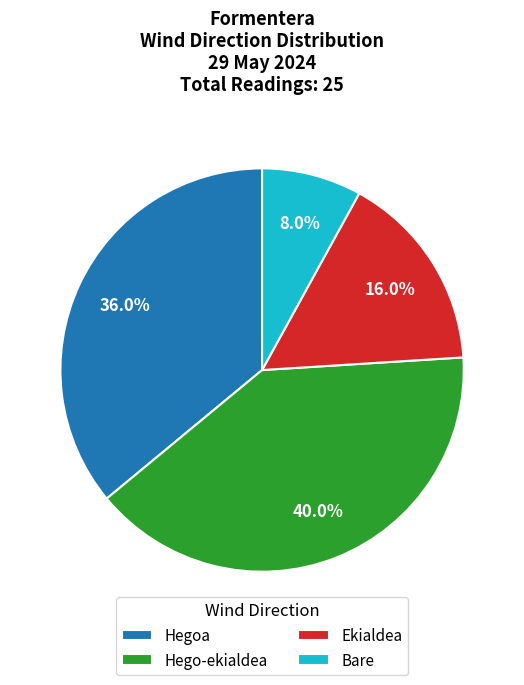

Which category has the smallest portion of the pie?

Bare